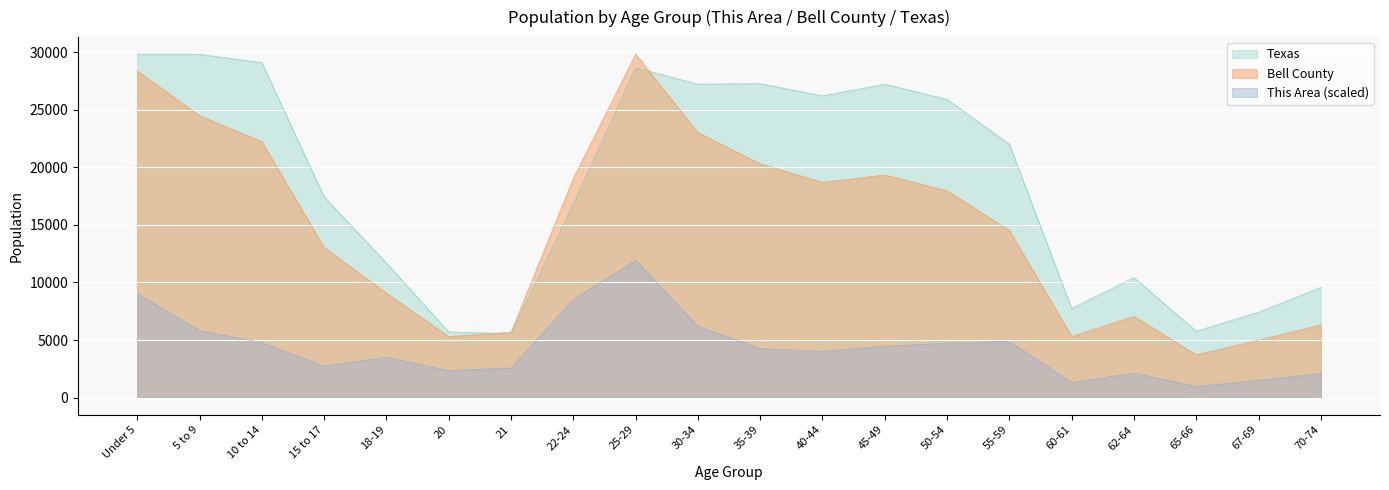

How many data points does each series have?

20